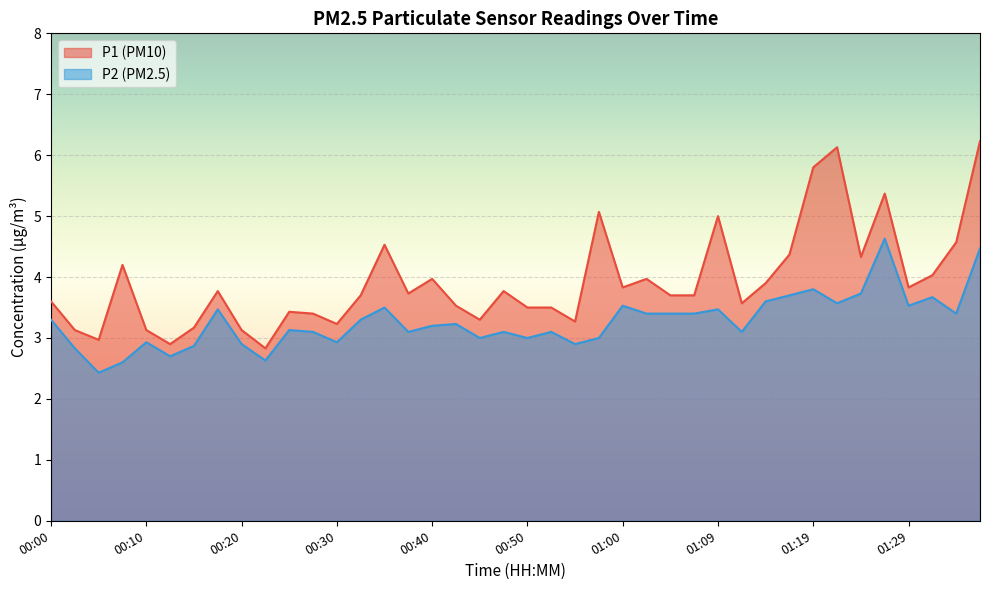

What is the value of the P1 point at the 23rd from the left?

3.3